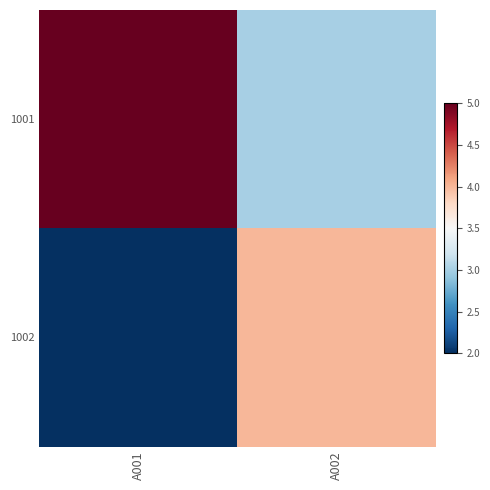

How many categories are shown in the chart?

2